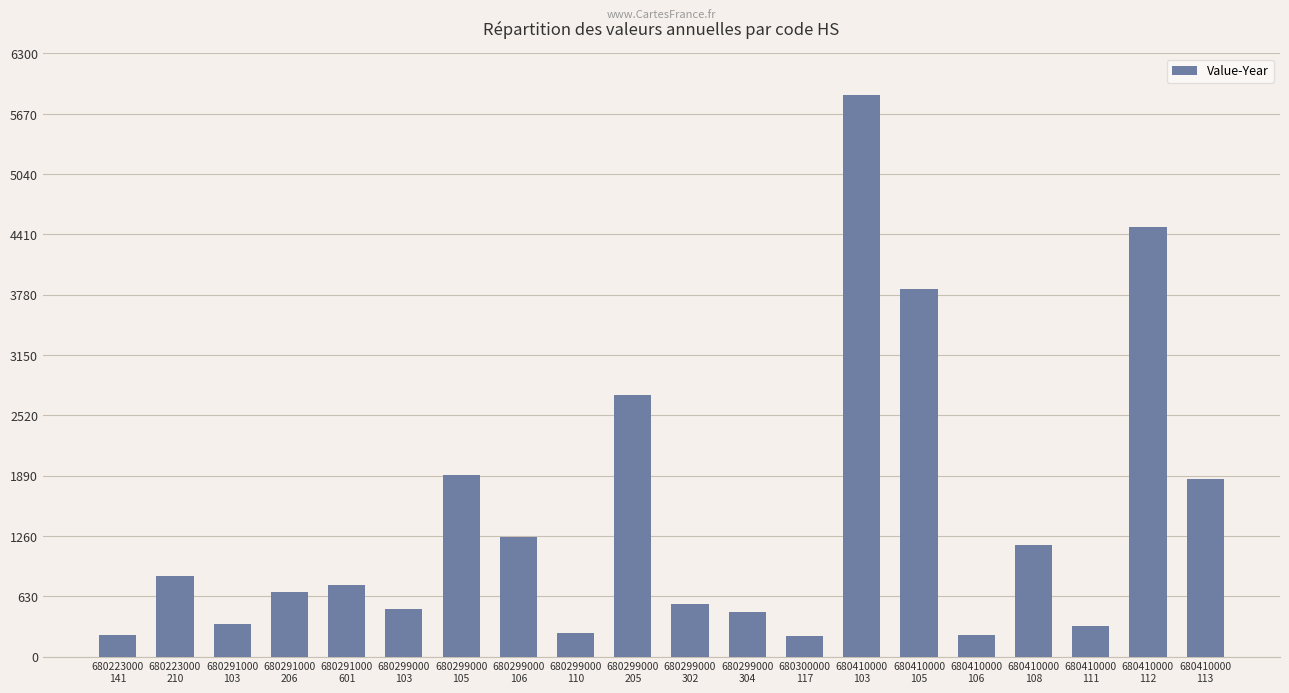

What is the minimum value shown in the chart?

216